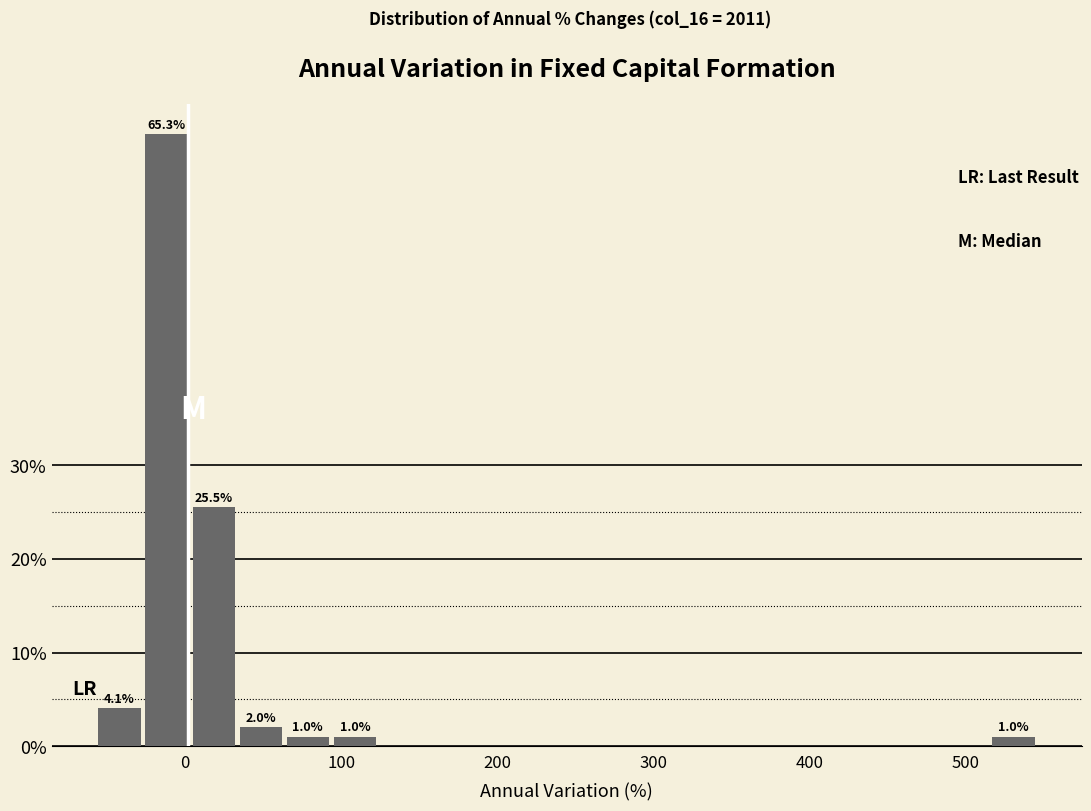

Read against the x-axis, roughly where is the centre of the tallest bar?

-10